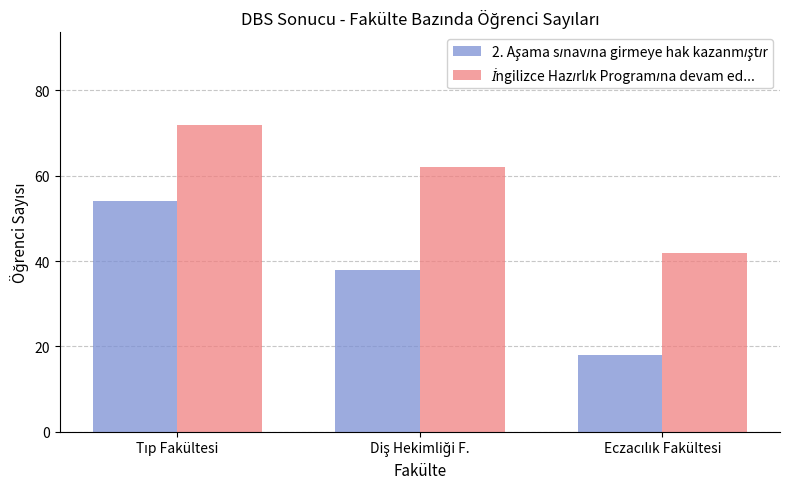

At how many categories does at least one series exceed 24?

3